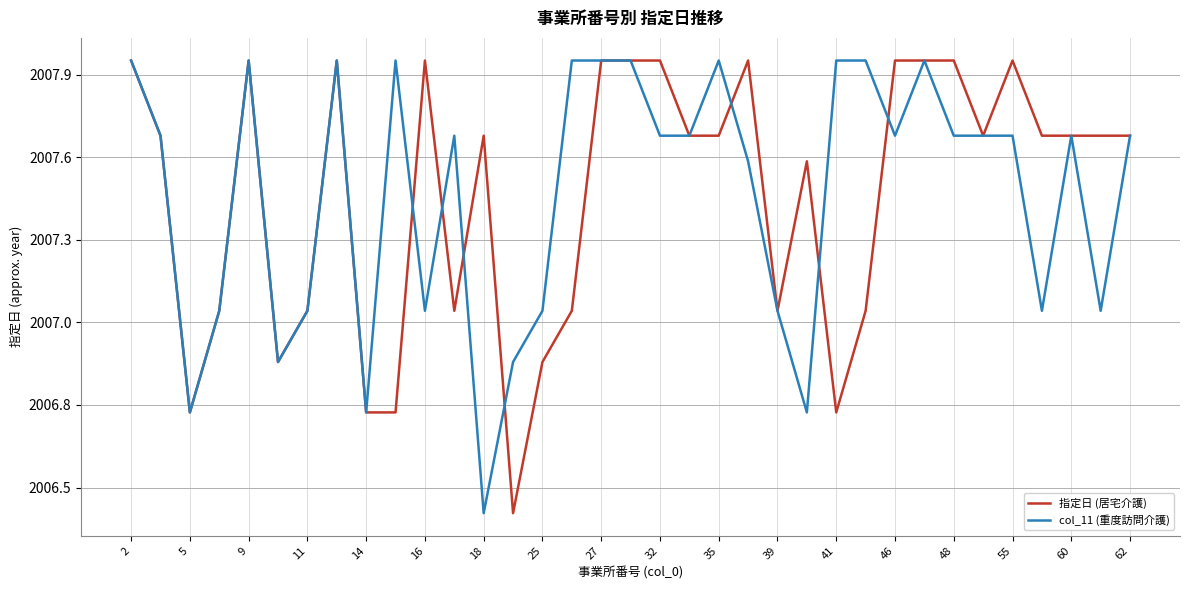

List the series in order of their peak value, lowest first.

指定日 (居宅介護), col_11 (重度訪問介護)